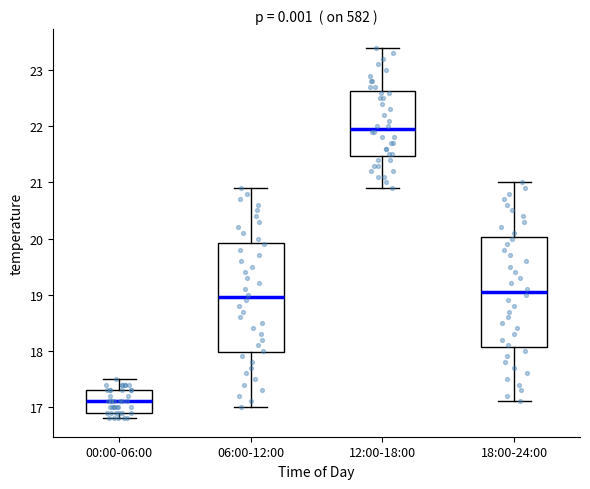

Which box's median line is the highest?

12:00-18:00